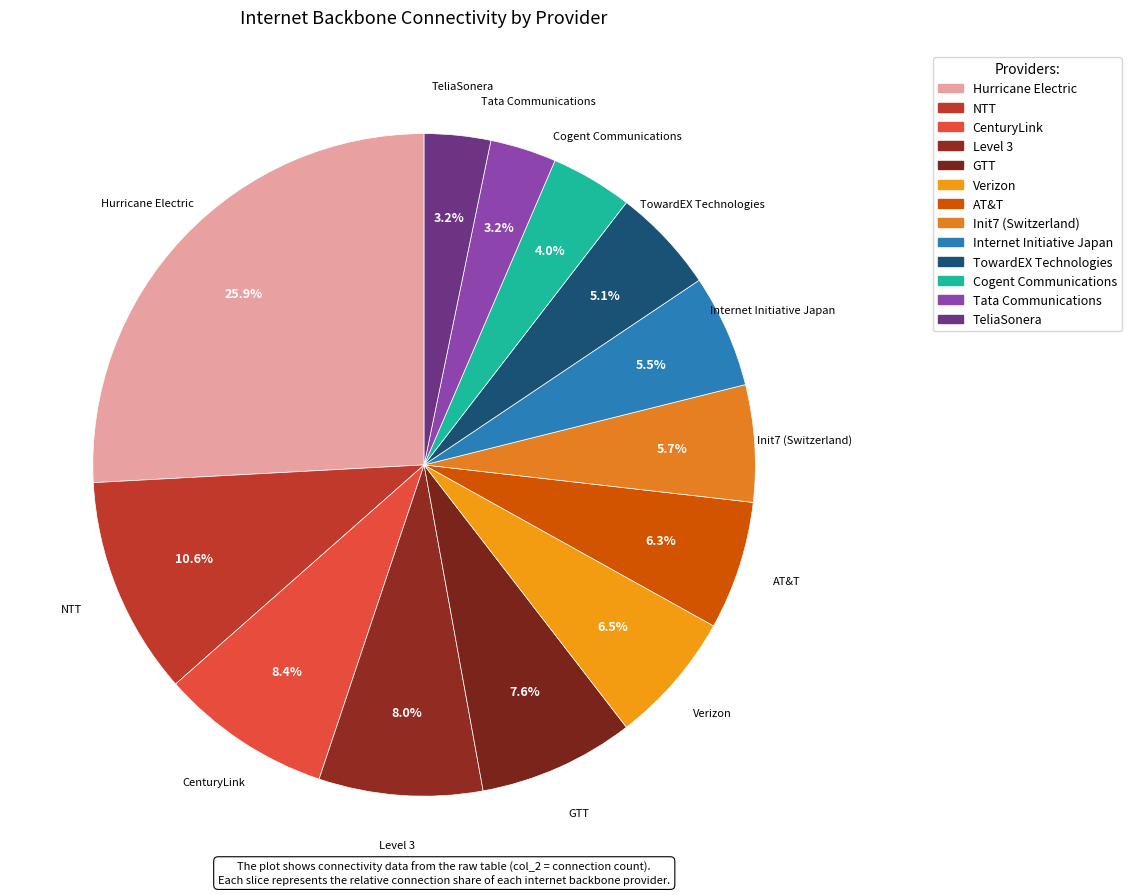

Is there a majority slice in this chart?

No